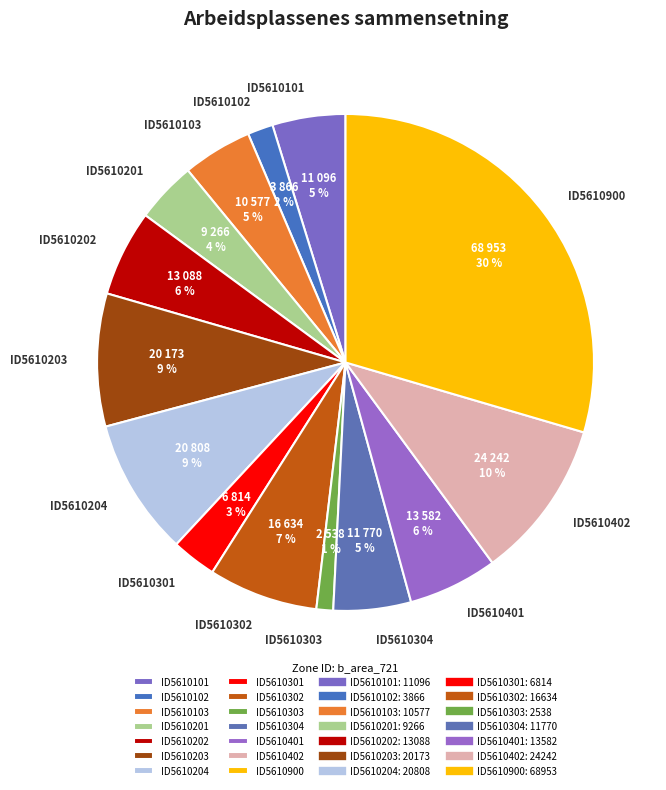

Do ID5610402 and ID5610102 together represent more than half of the pie?

No